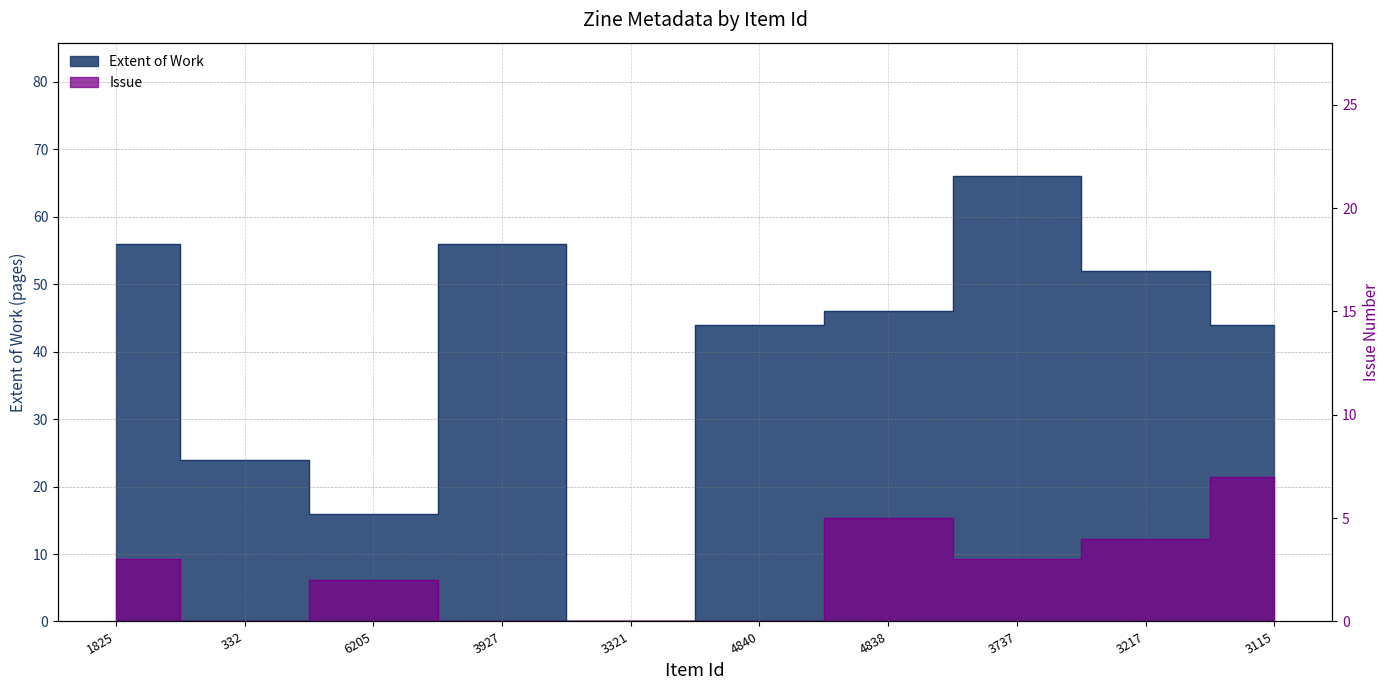

Rank the categories by Issue value from lowest to highest.

332, 3927, 3321, 4840, 6205, 1825, 3737, 3217, 4838, 3115